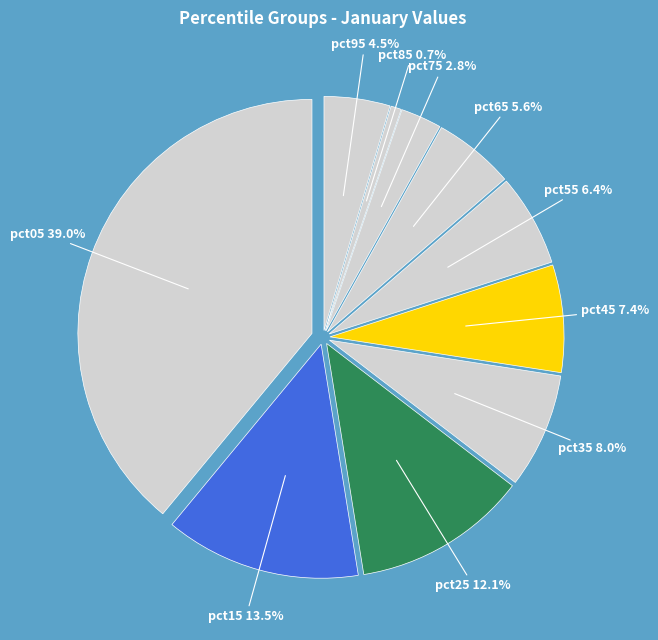

True or false: pct85 accounts for 1% of the total.

True